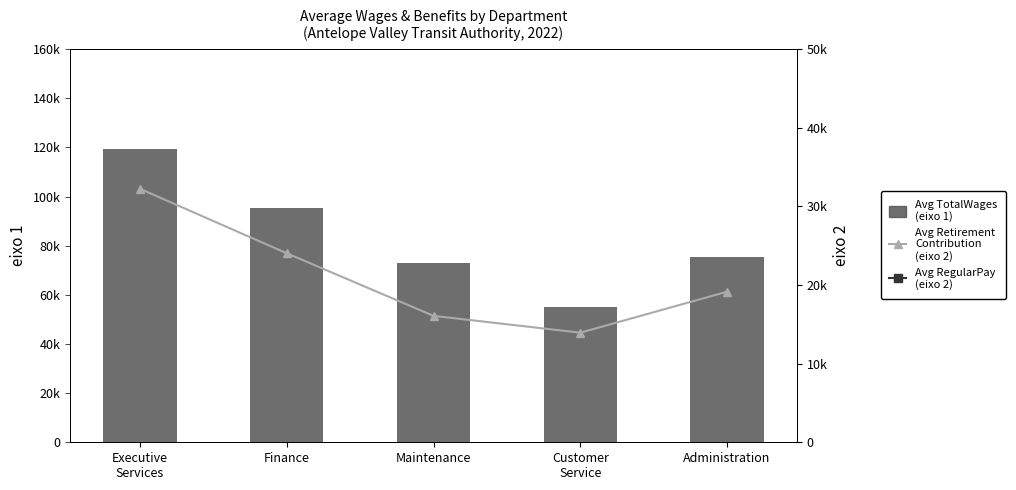

What is the label of the 5th bar from the right?

Executive
Services